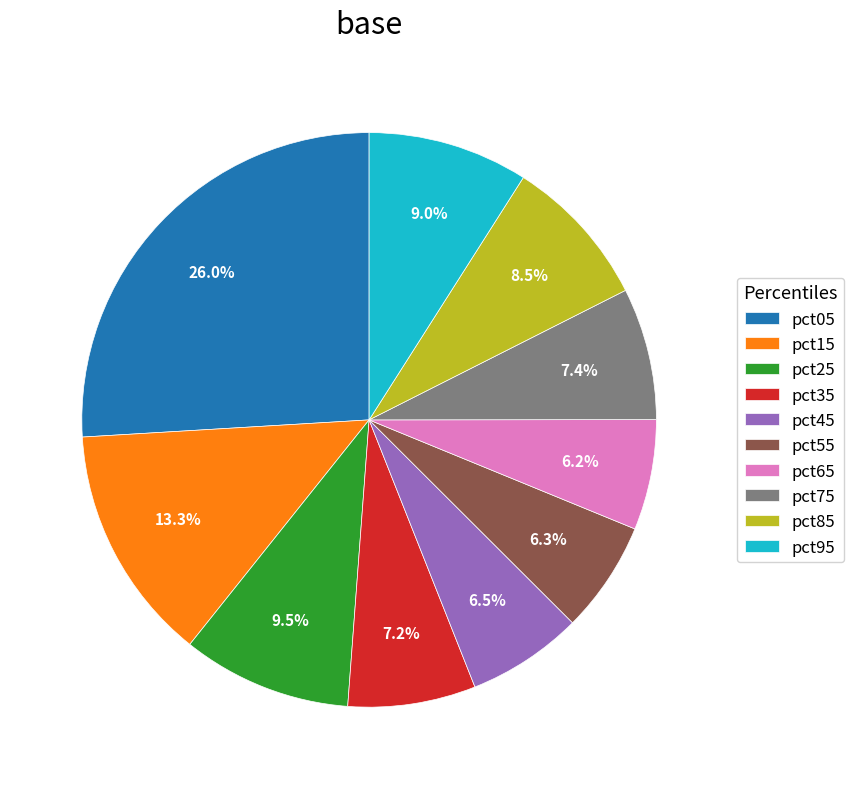

Combined, what portion of the pie is pct05 and pct45?

32.5%